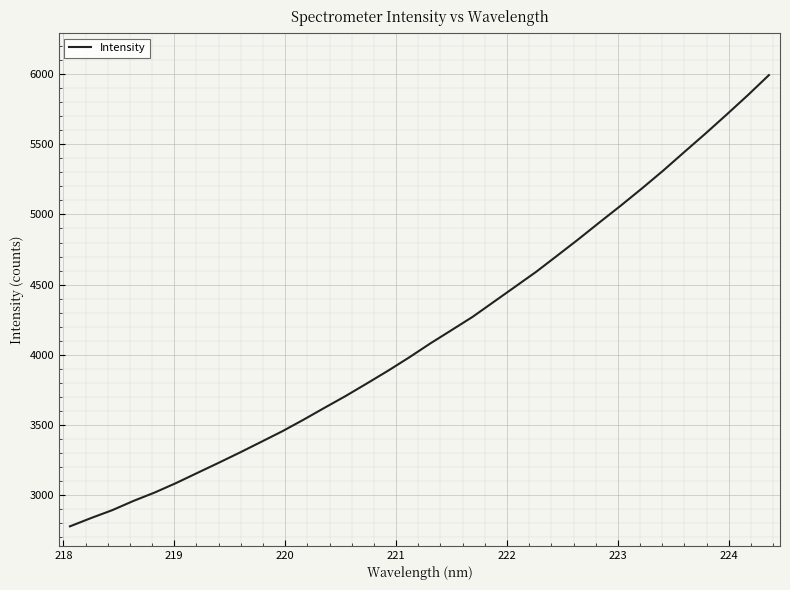

What is the greatest value displayed?

5994.7